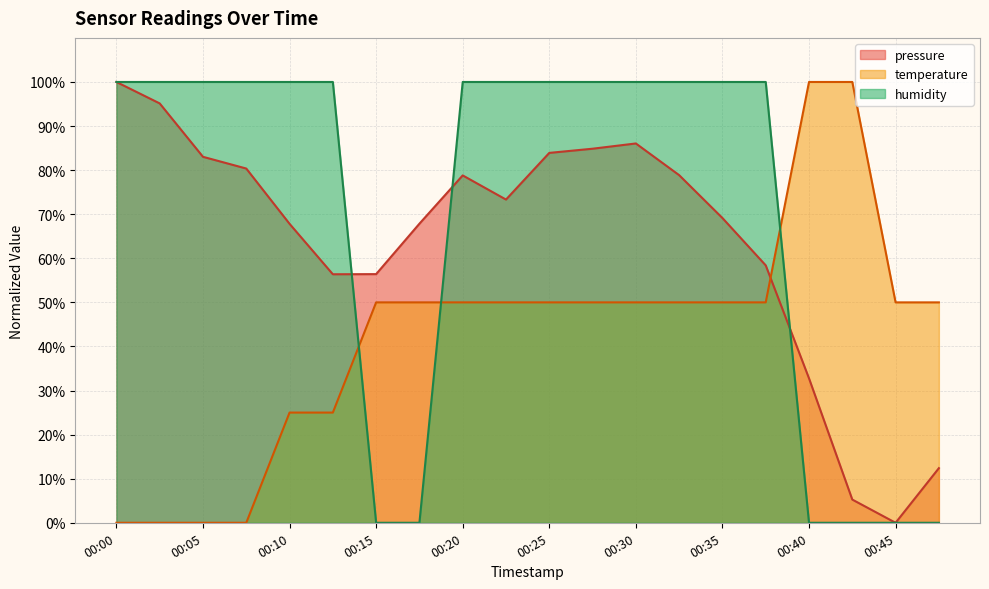

Where do pressure and humidity first cross each other?

00:12 and 00:15